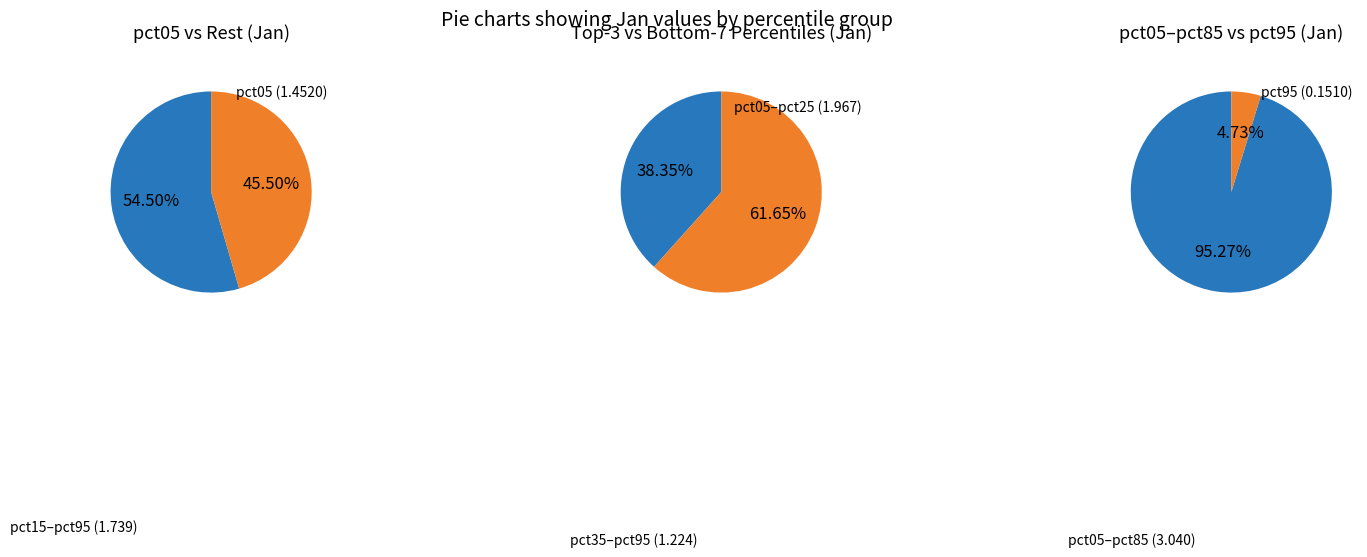

Combined, do pct05 and pct65 account for over 50%?

Yes